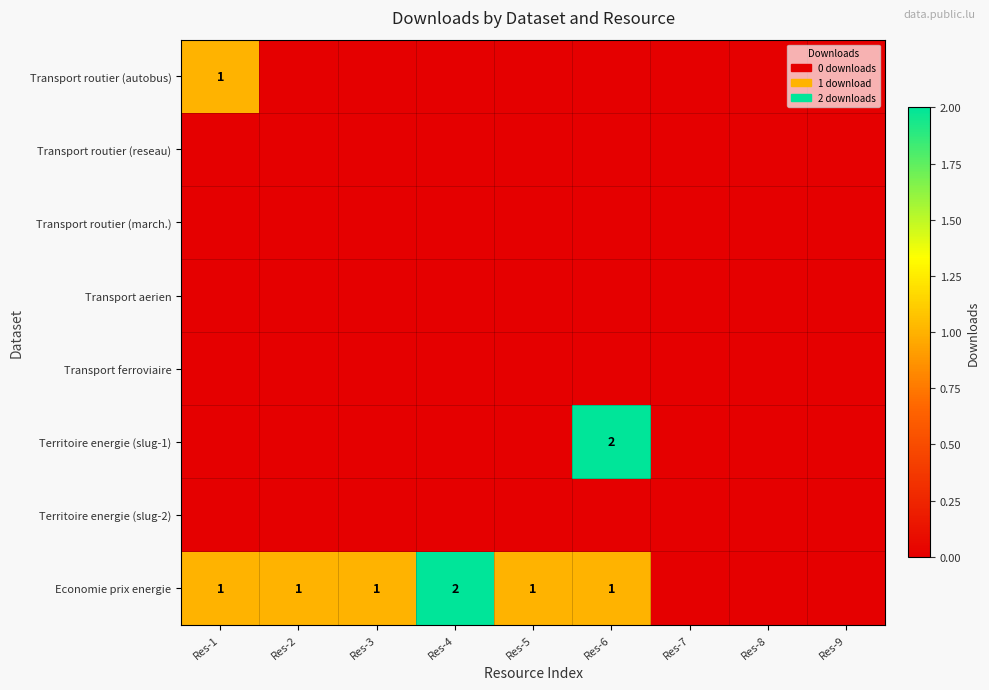

Which series has the widest spread of values?

Territoire energie (slug-1)